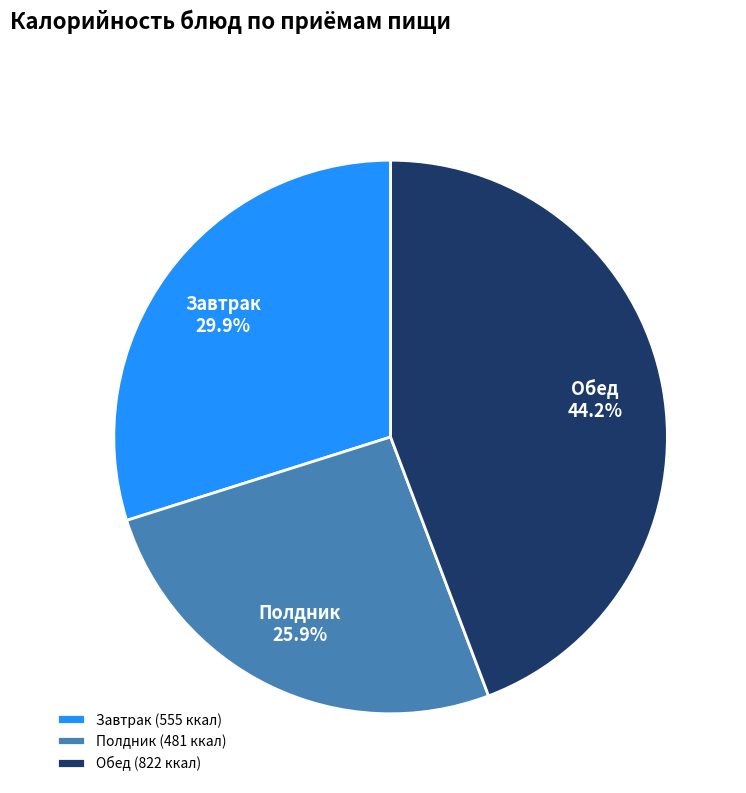

Which has a higher value, Завтрак or Обед?

Обед